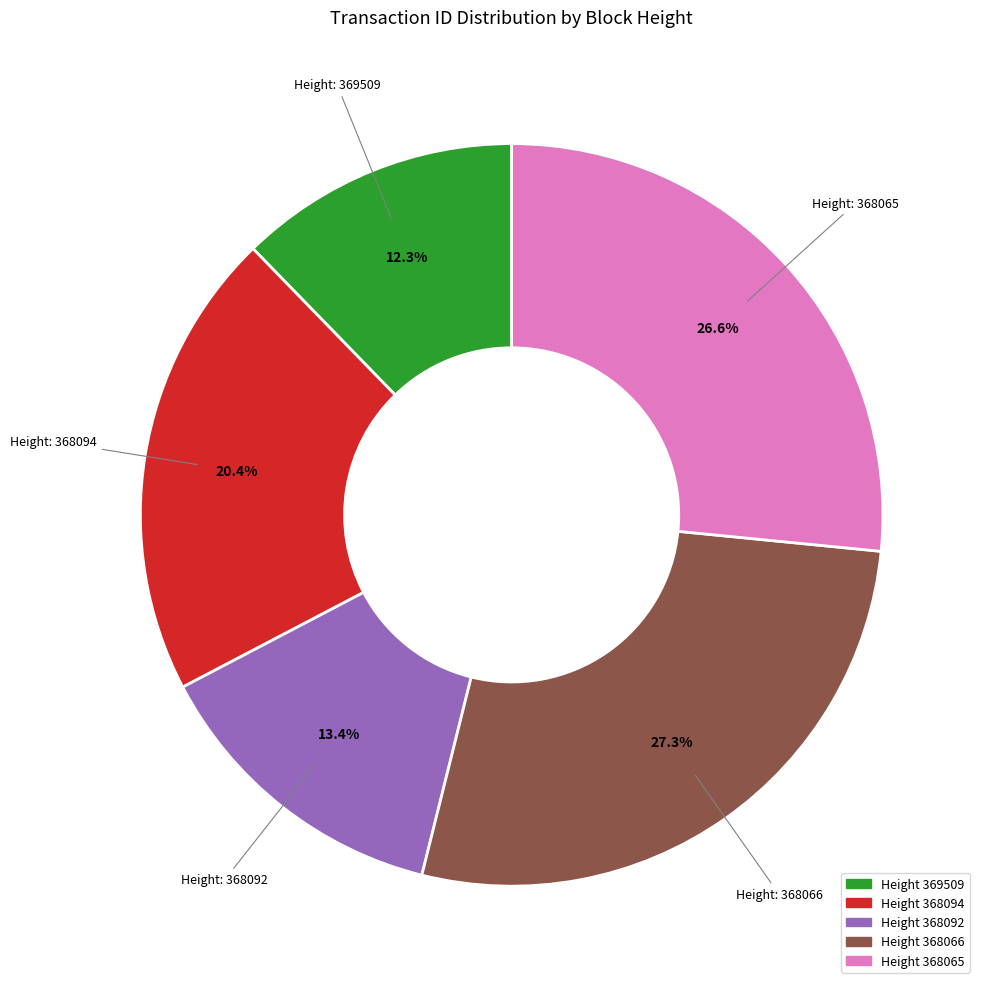

Does any single category account for the majority?

No